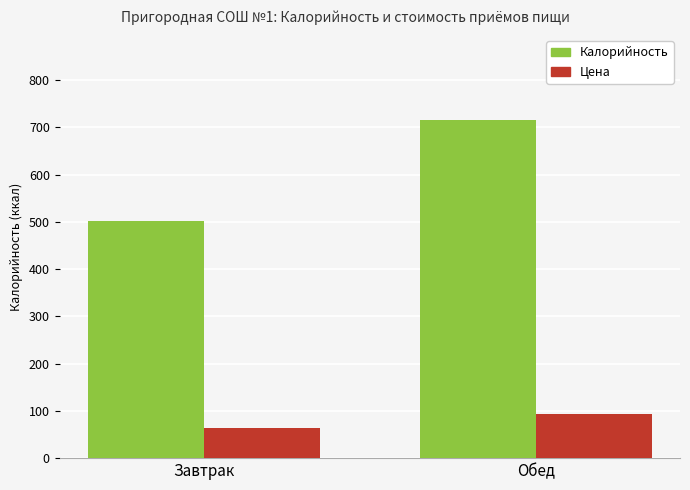

At Обед, list the series in order from largest to smallest.

Калорийность, Цена